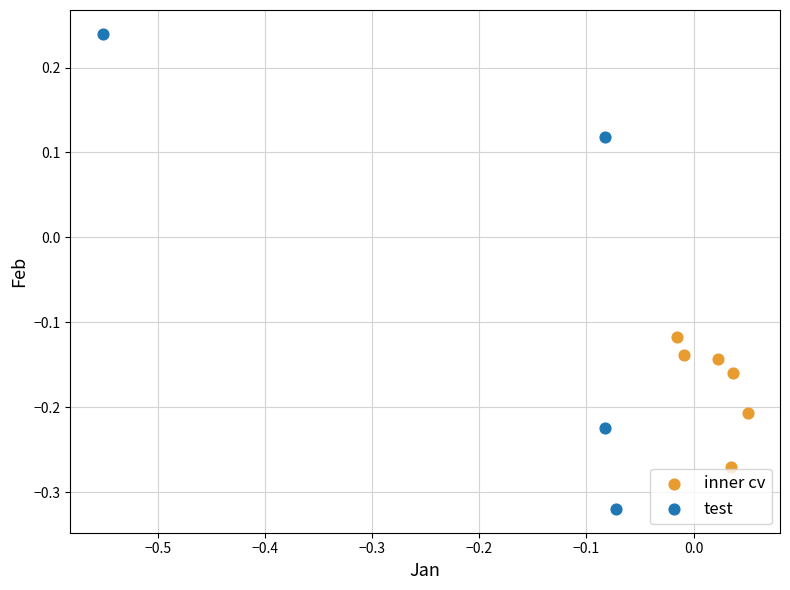

Which series contains the highest Y value?

test